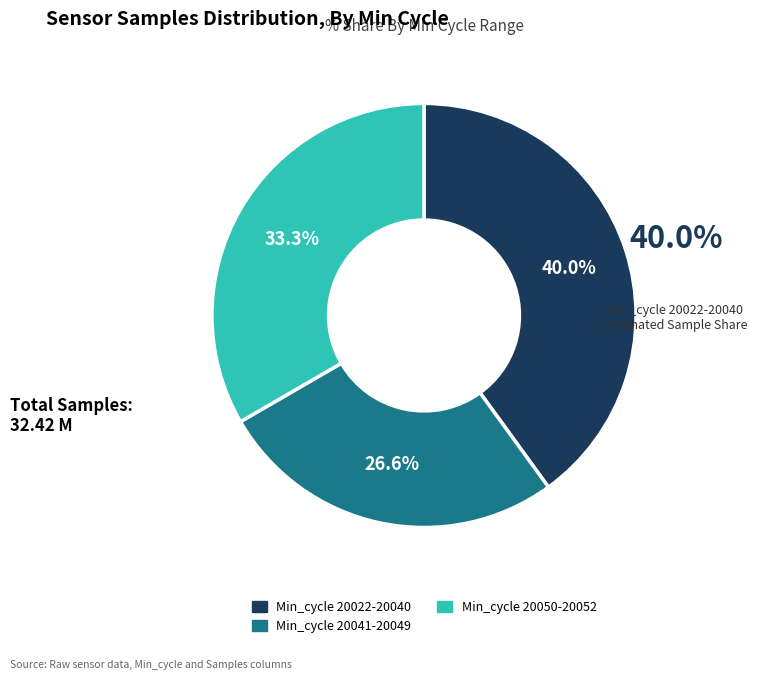

How many slices are in this pie chart?

3